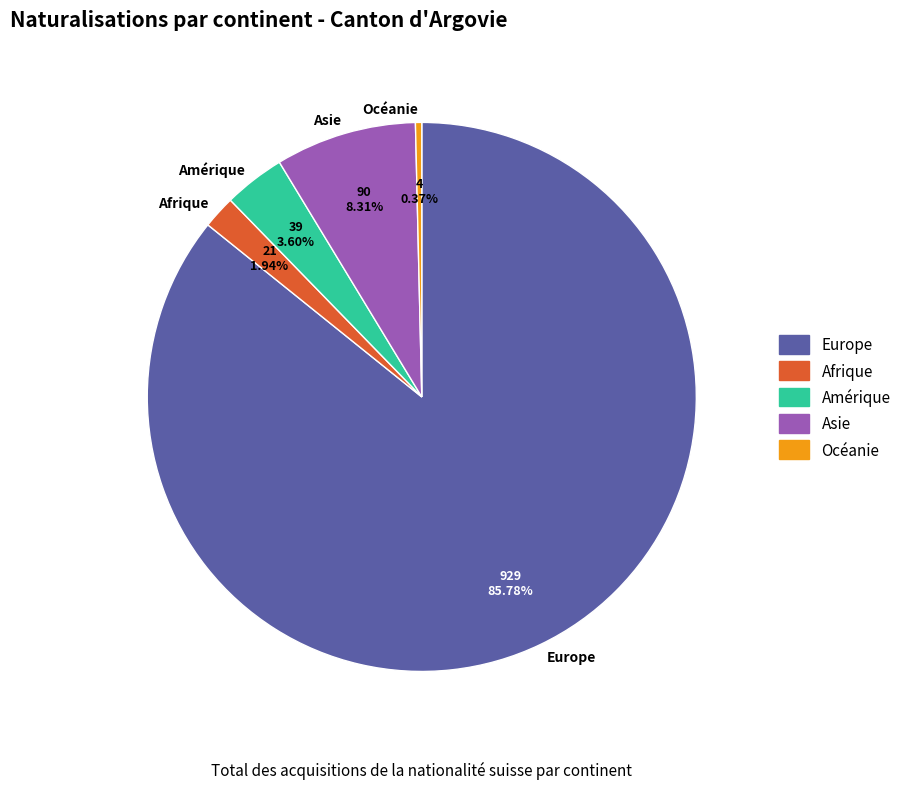

To the nearest percent, what is the combined percentage of Afrique and Océanie?

2%